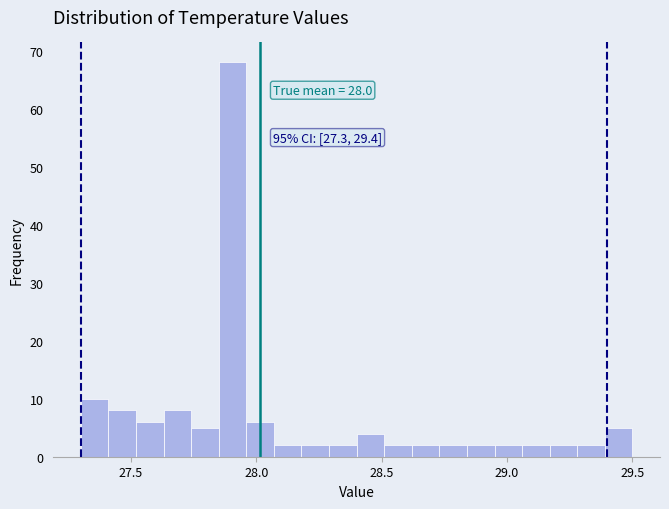

Around what value on the x-axis is the tallest bar? Give the approximate position of its centre, as read against the axis.

27.90